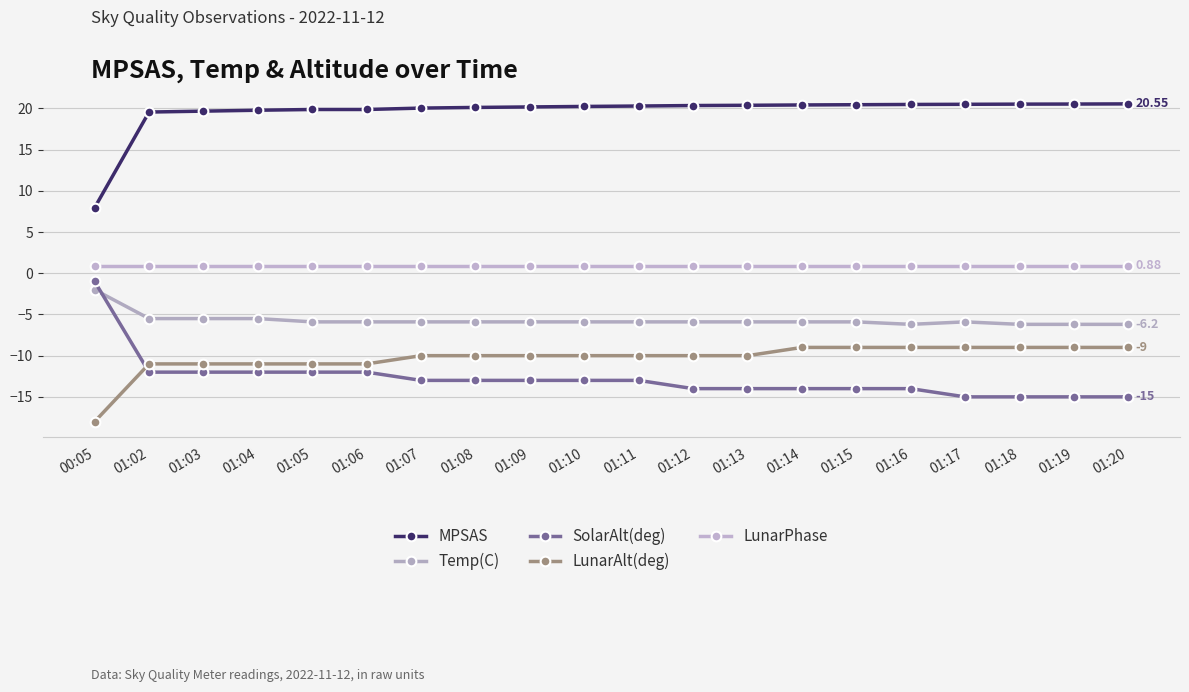

Is it true that LunarAlt(deg) equals -13.4 at 01:16?

False